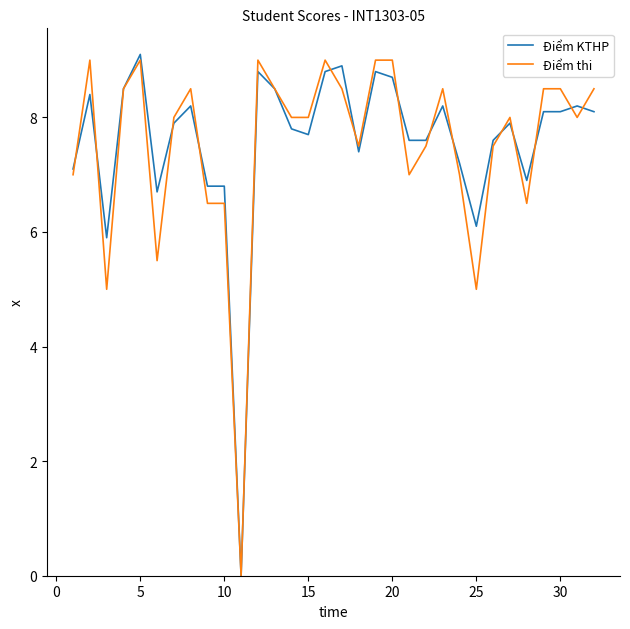

What is the maximum value shown in the chart?

9.1